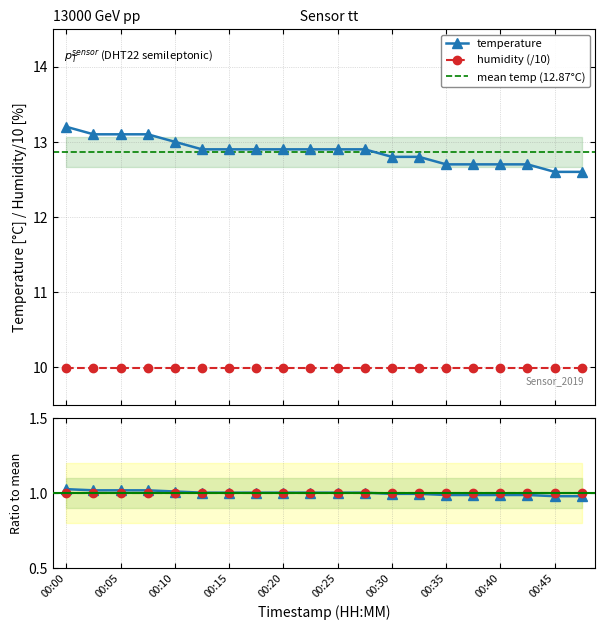

List the labels in order of value, smallest first.

00:45, 00:47, 00:35, 00:37, 00:40, 00:42, 00:30, 00:32, 00:12, 00:15, 00:17, 00:20, 00:23, 00:25, 00:27, 00:10, 00:02, 00:05, 00:07, 00:00